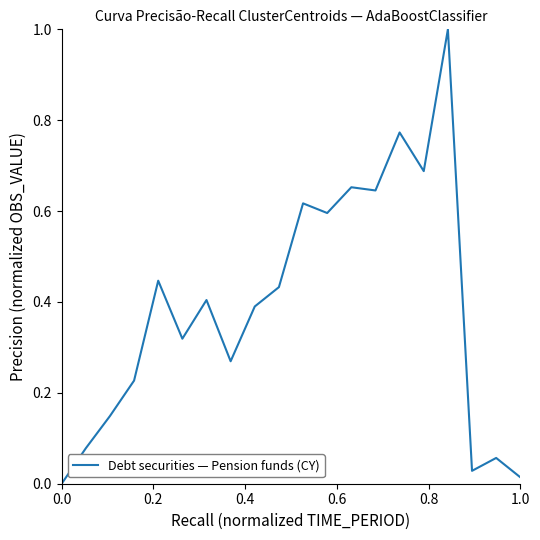

What is the maximum value shown in the chart?

1.0